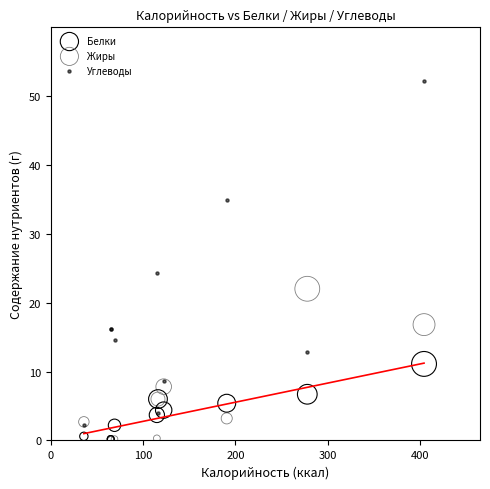

In the Углеводы series, what Y value is closest to 27?

24.3